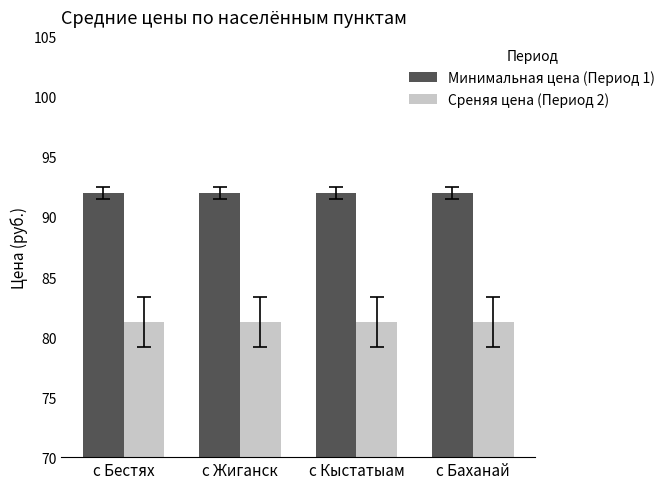

What is the average value of the Минимальная цена (Период 1) series?

92.0